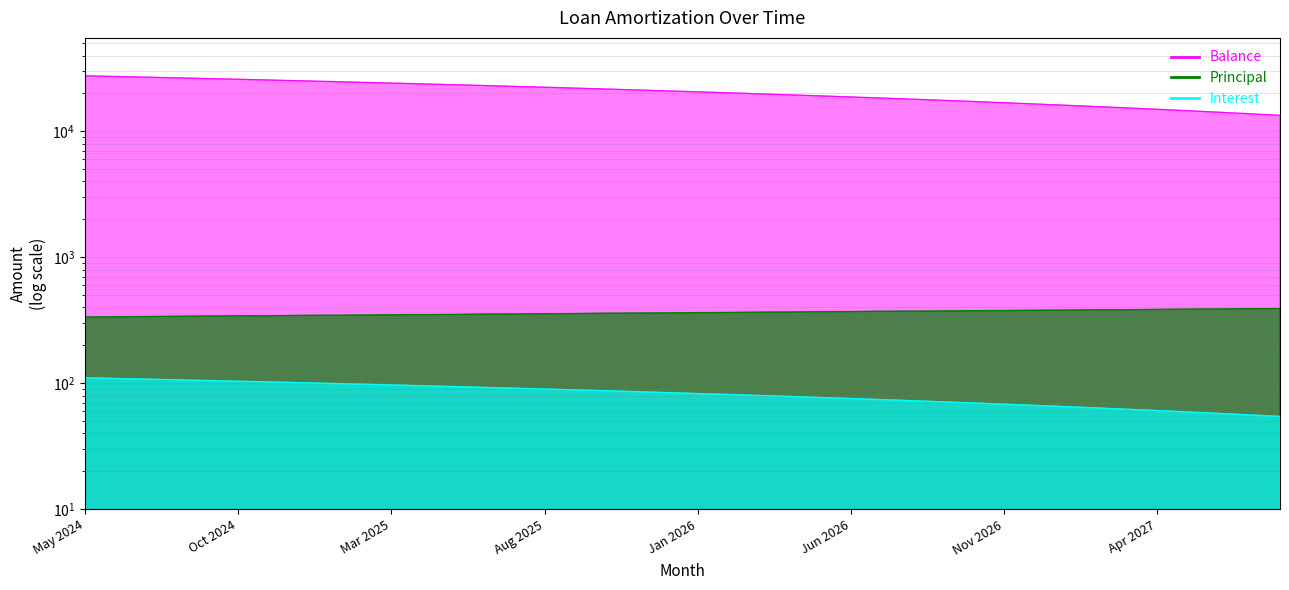

What is the greatest value displayed?

27605.0